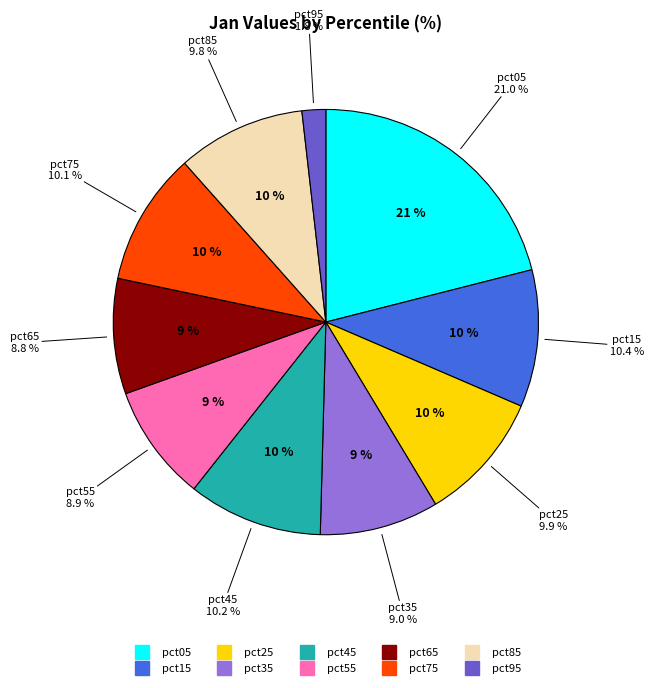

To the nearest percent, what portion does pct25 represent?

10%